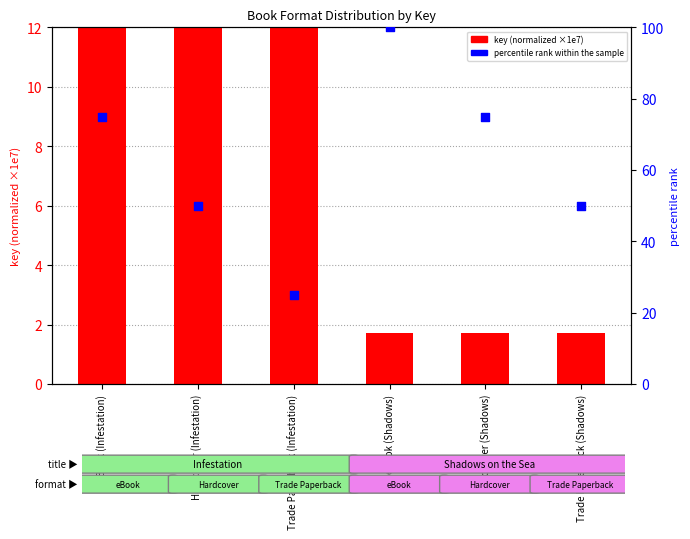

Is the value of percentile rank within the sample at Hardcover (Shadows) greater than the value of key (normalized ×1e7) at eBook (Infestation)?

Yes